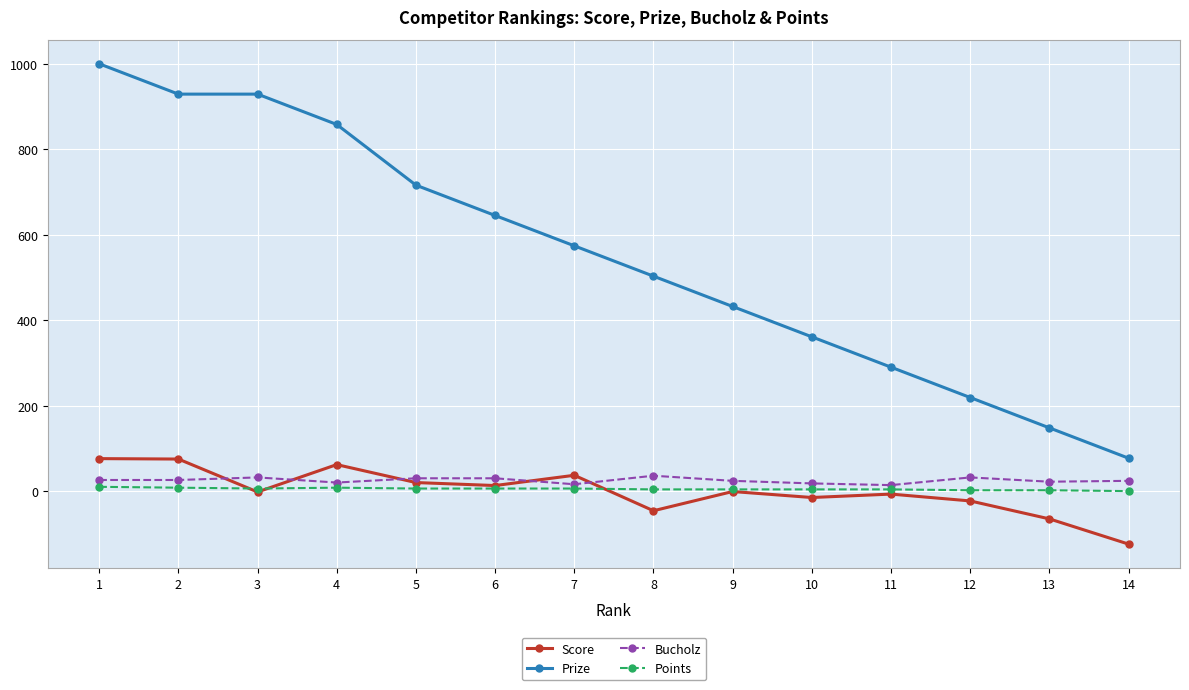

Does the chart have visible grid lines?

Yes